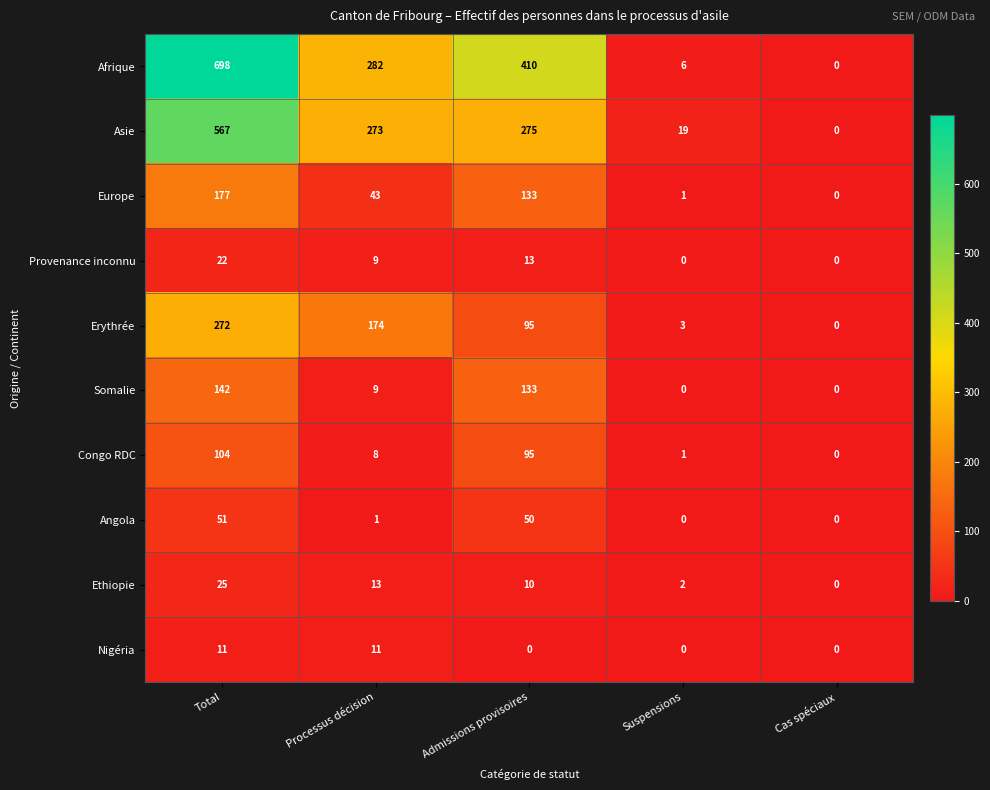

List the series in order of their peak value, highest first.

Afrique, Asie, Erythrée, Europe, Somalie, Congo RDC, Angola, Ethiopie, Provenance inconnu, Nigéria